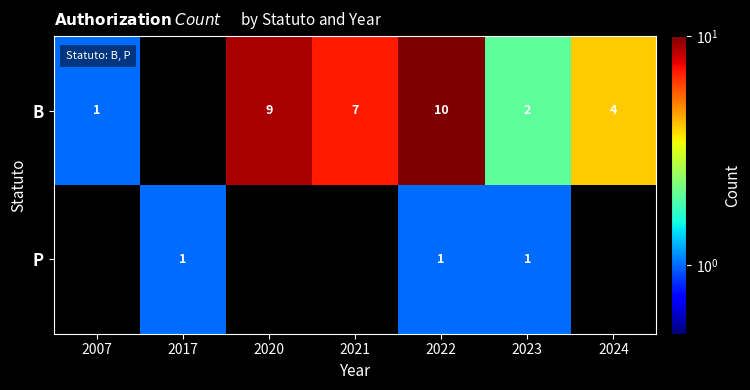

What is the difference between the highest and lowest values at 2023?

1